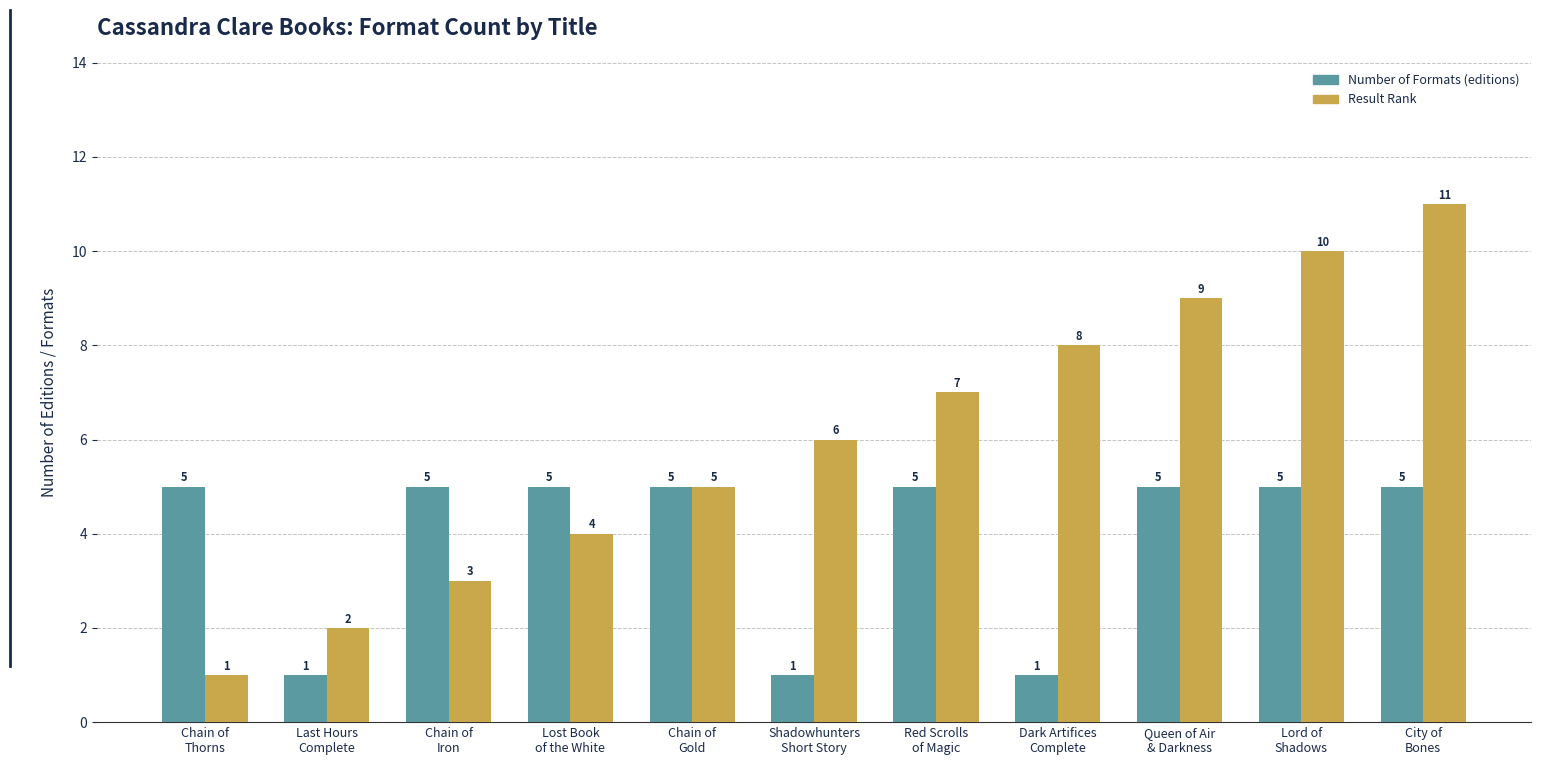

Reading right to left, what are all the values shown in this chart?

Number of Formats: 5	5	5	1	5	1	5	5	5	1	5
Result Rank: 11	10	9	8	7	6	5	4	3	2	1